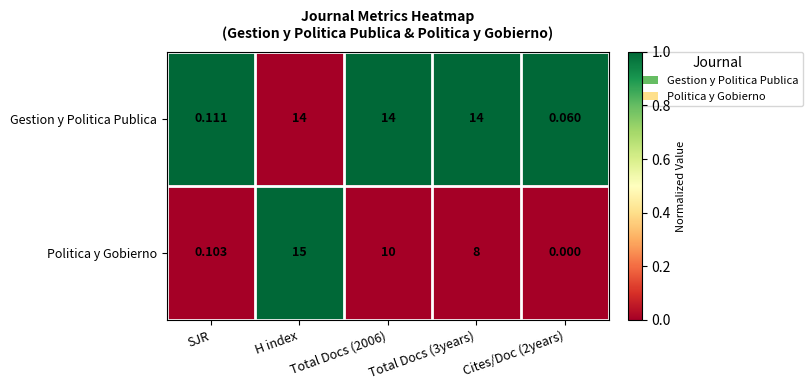

Where does the Politica y Gobierno series first go above 8?

H index